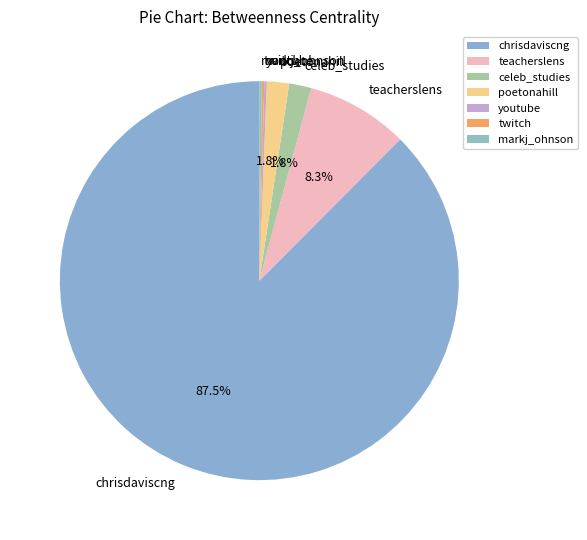

Which slice is the largest?

chrisdaviscng